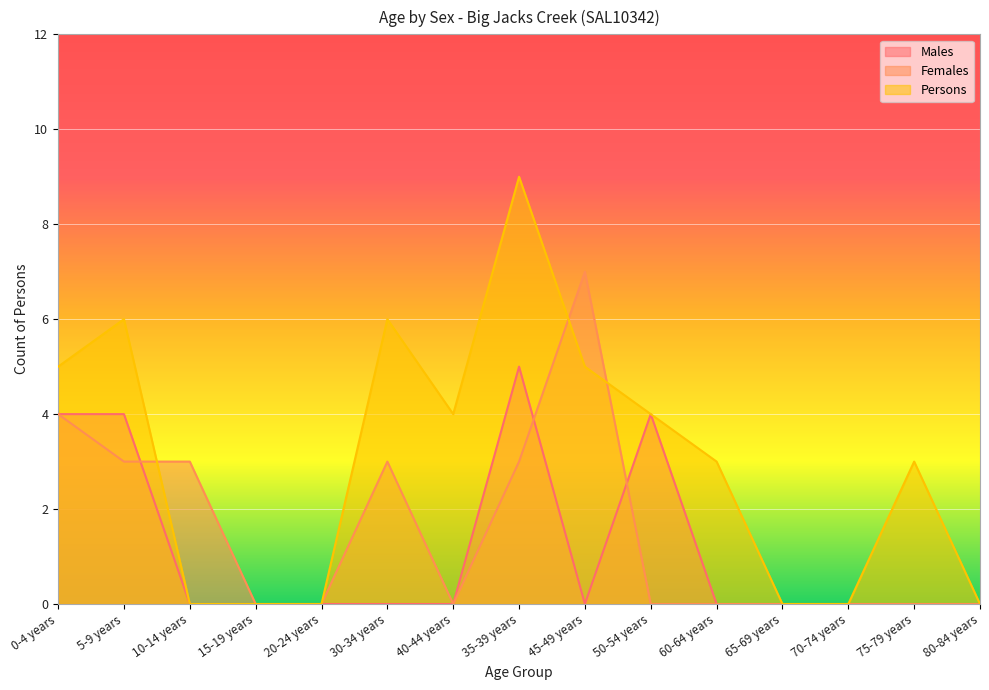

Where is Persons nearest to the value 4?

40-44 years